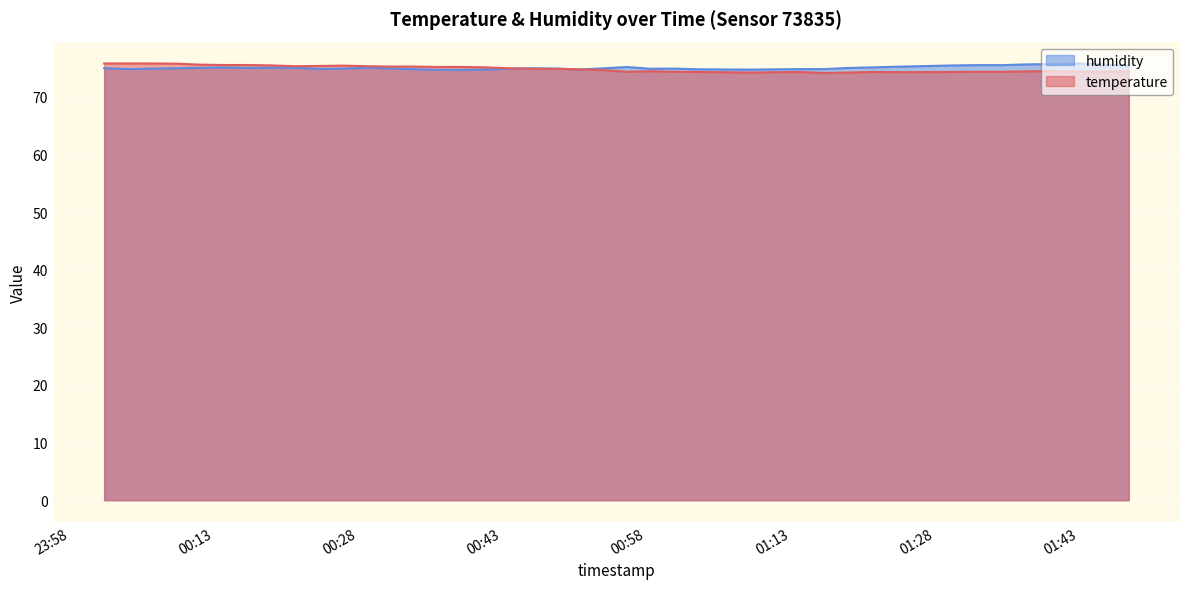

What is the highest value of the temperature series?

75.8